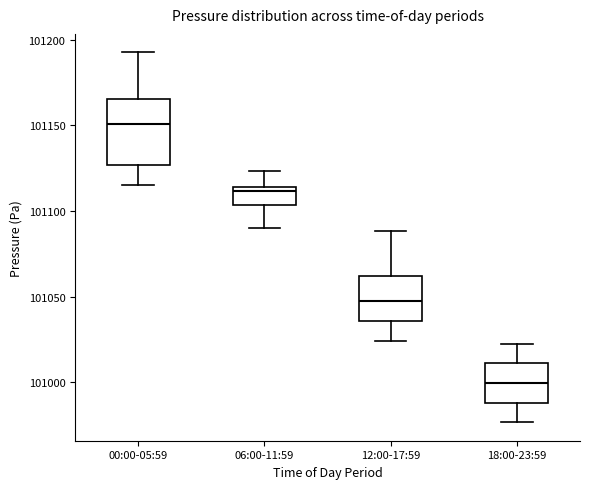

Which box is the tallest, from its lower edge to its upper edge?

00:00-05:59